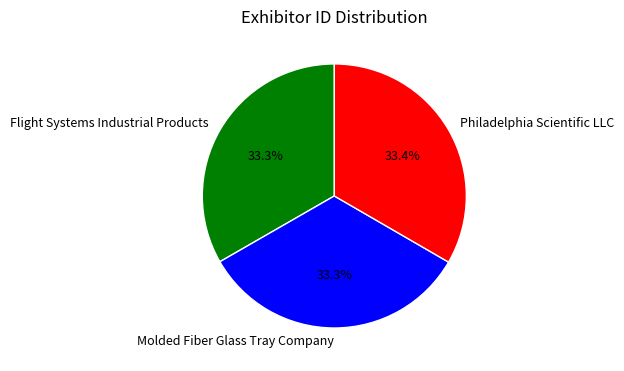

Count the number of slices in the pie.

3